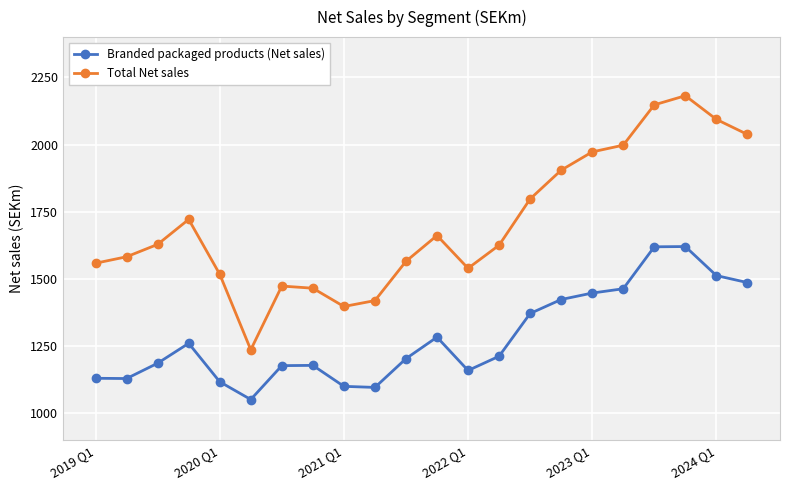

Rank the series by their maximum value, from highest to lowest.

Total Net sales, Branded packaged products (Net sales)